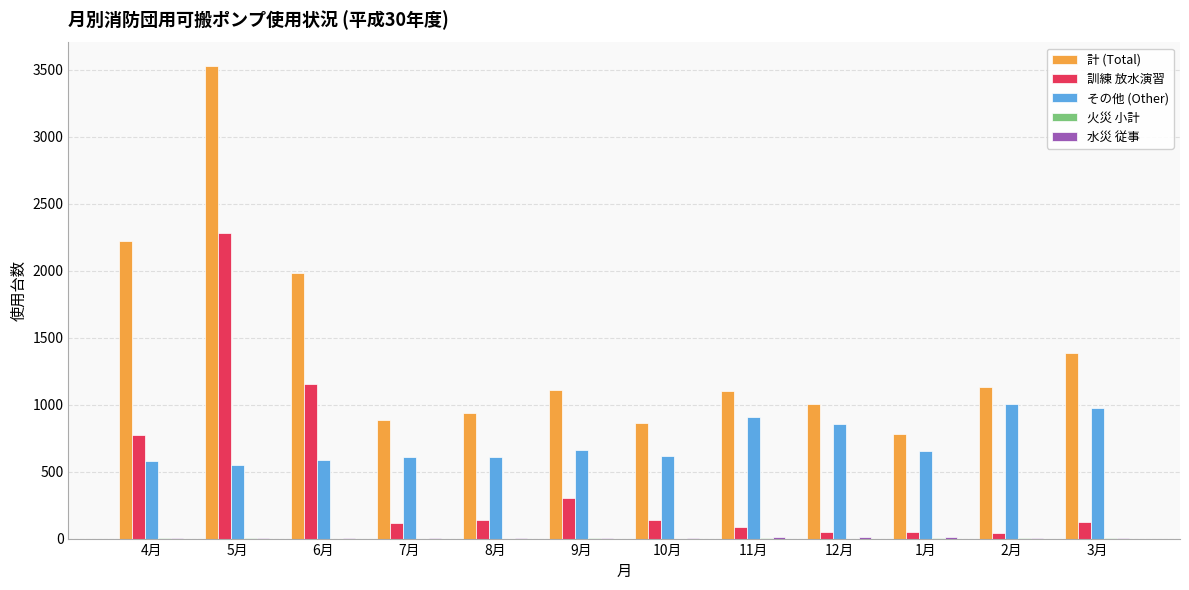

Which series has the largest total across all categories?

計 (Total)